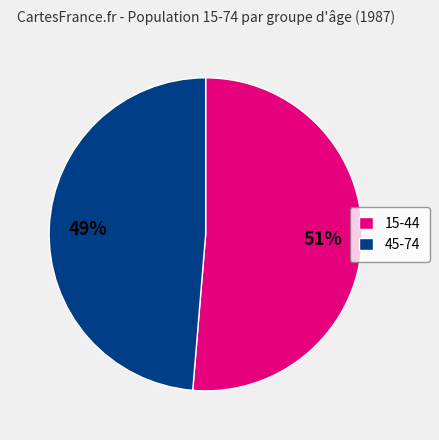

Which slice is the largest?

15-44